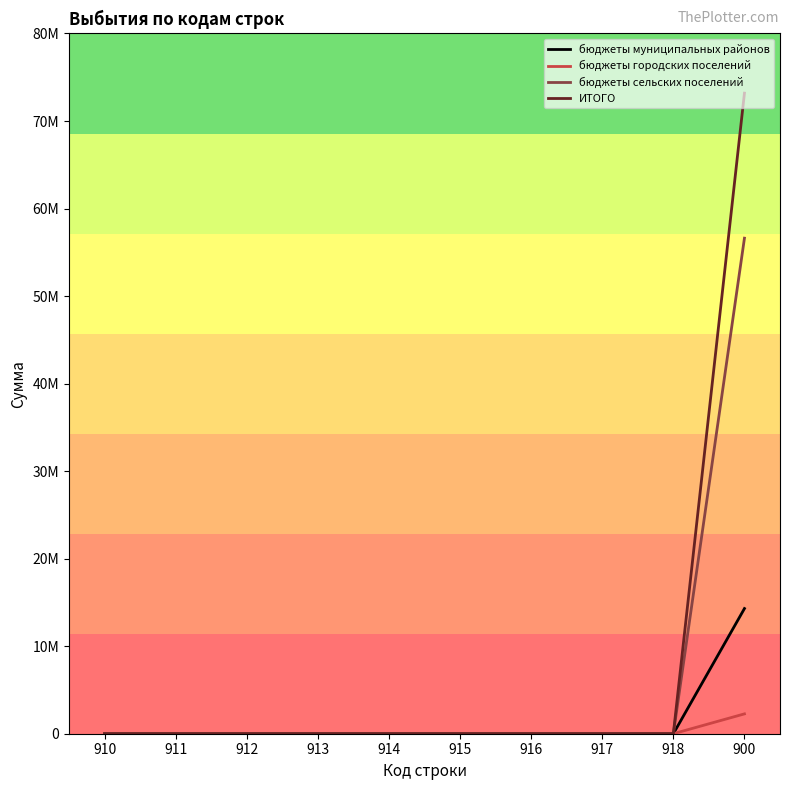

The бюджеты муниципальных районов series shows 0.0 at 918. True or false?

True